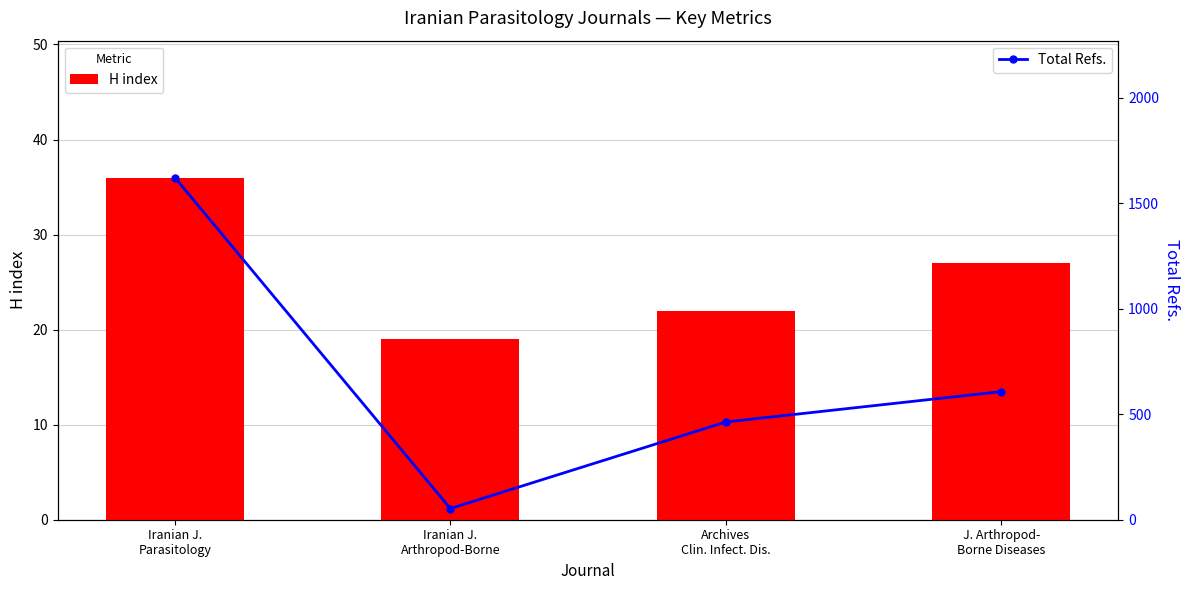

Does the chart contain any negative values?

No